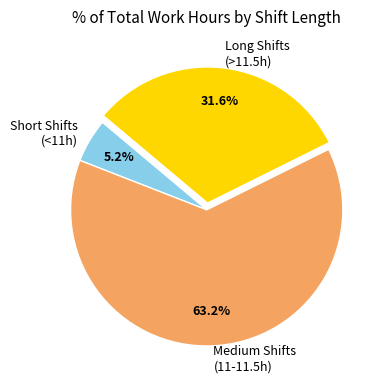

Is the sum of Long Shifts (>11.5h) and Medium Shifts (11-11.5h) greater than half?

Yes